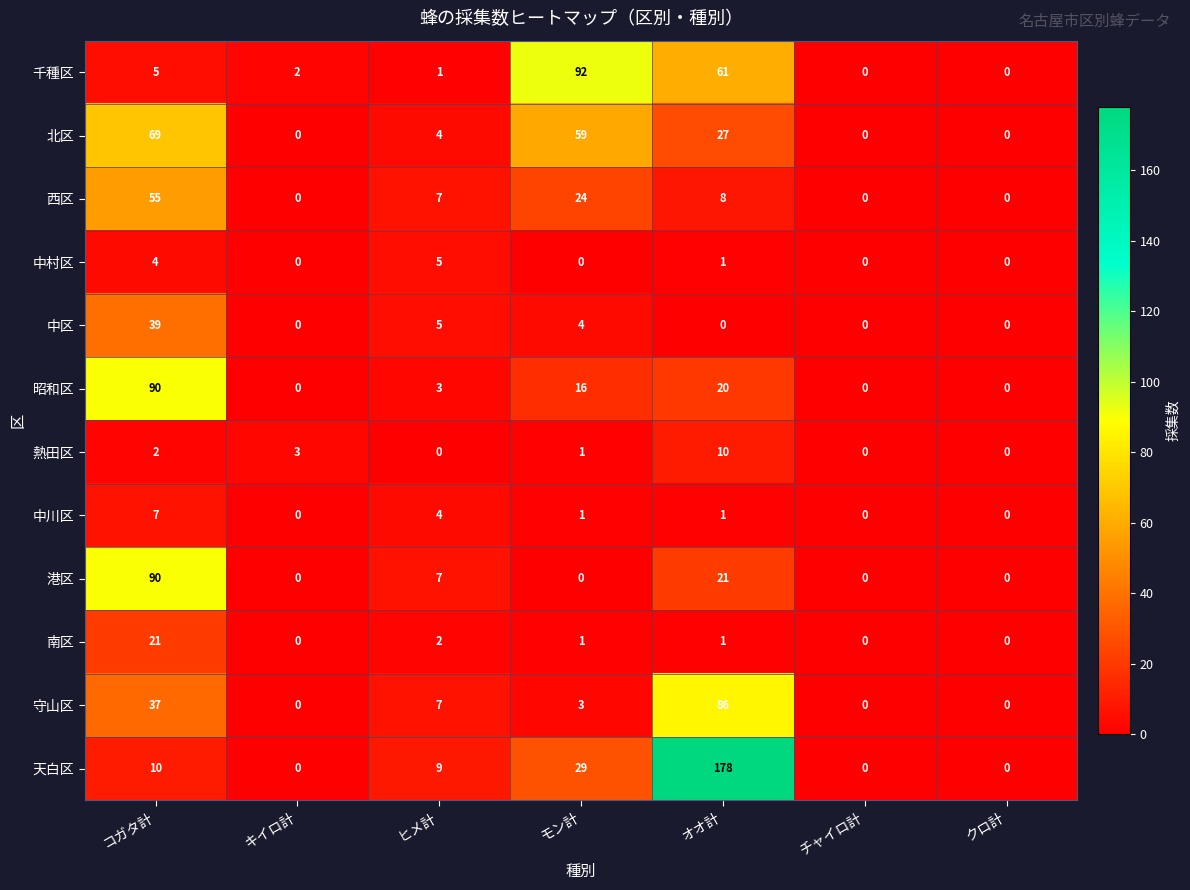

The value of 北区 at コガタ計 is 69. True or false?

True